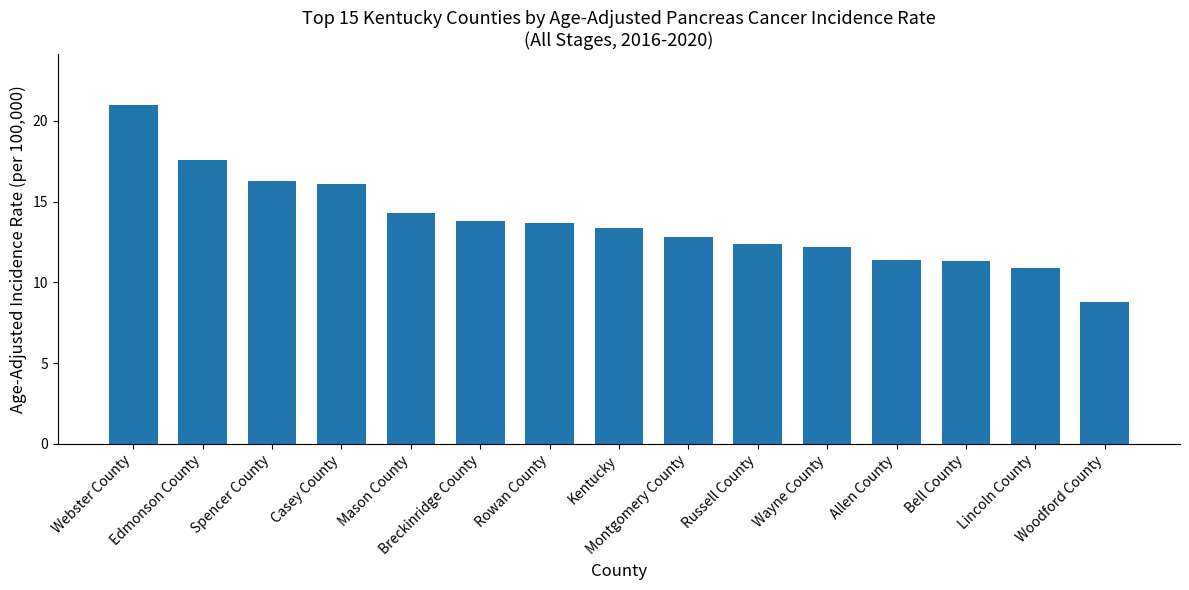

What is the value of the 3rd bar from the left?

16.3